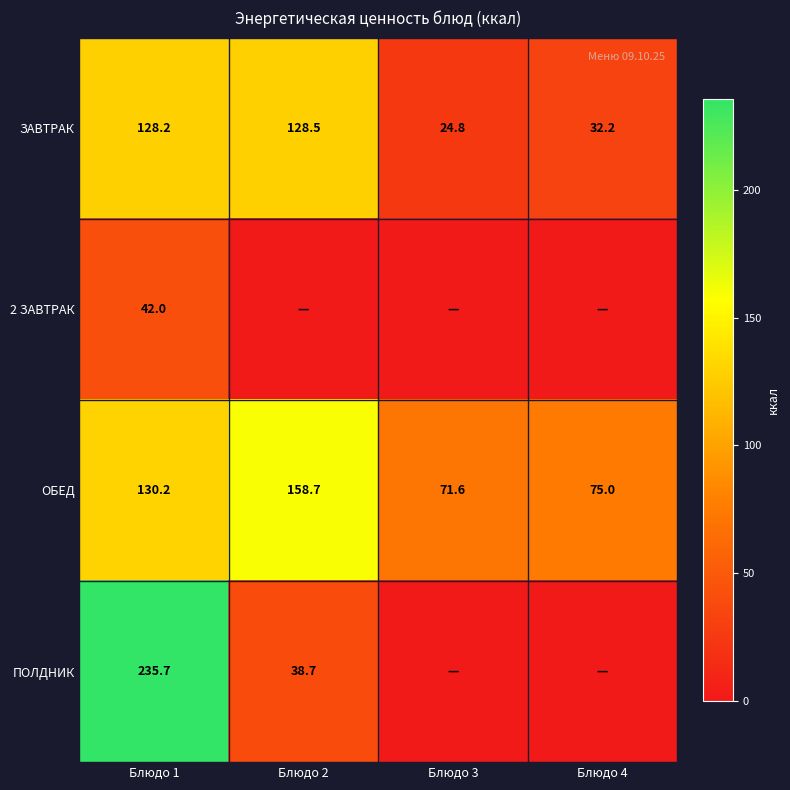

Where does the ЗАВТРАК series first go above 128?

Блюдо 1